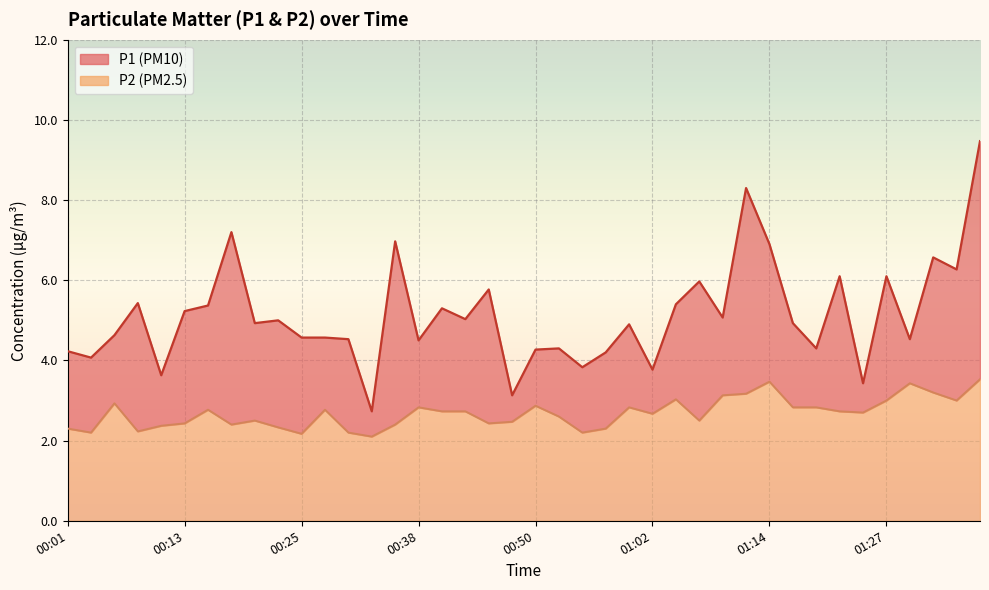

True or false: P2 and P1 cross at least once.

False